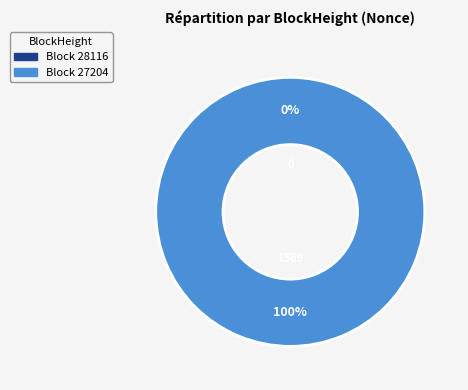

How many segments does this pie chart have?

2